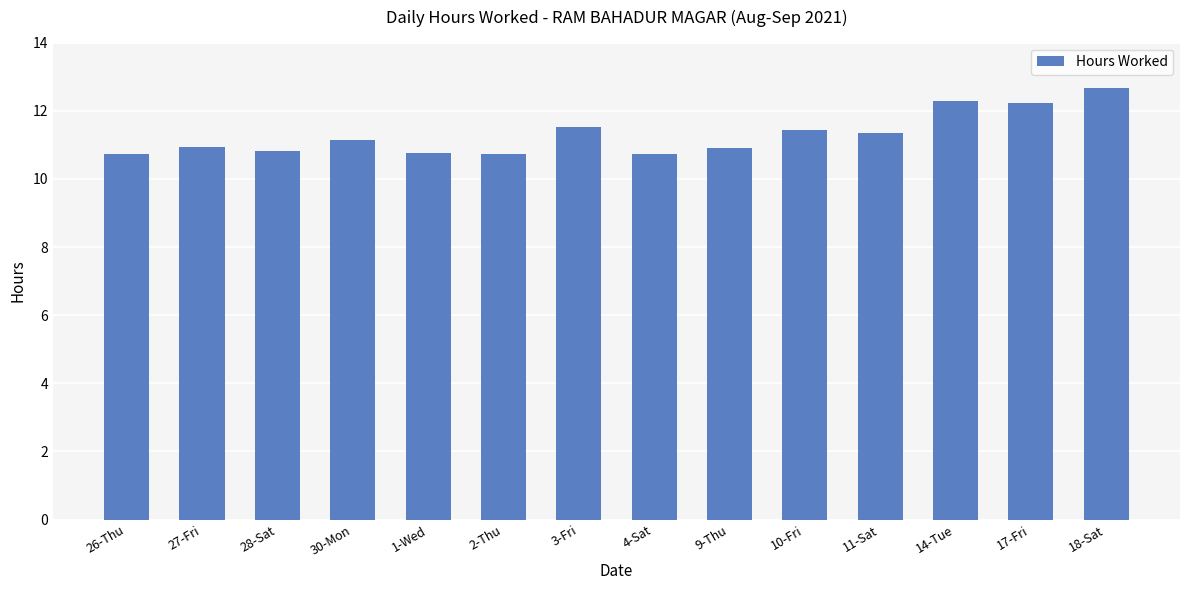

What is the difference between the second highest and minimum values?

1.6